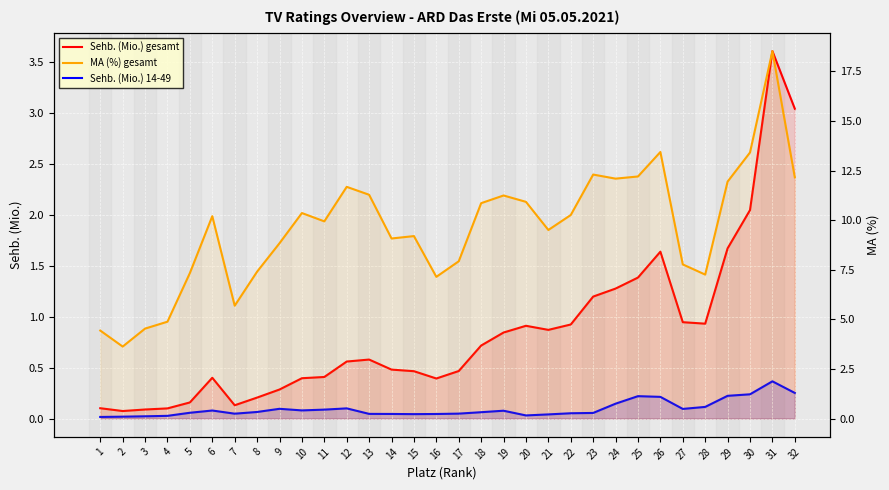

What is the difference between the MA (%) gesamt values at 29 and 9?

3.1